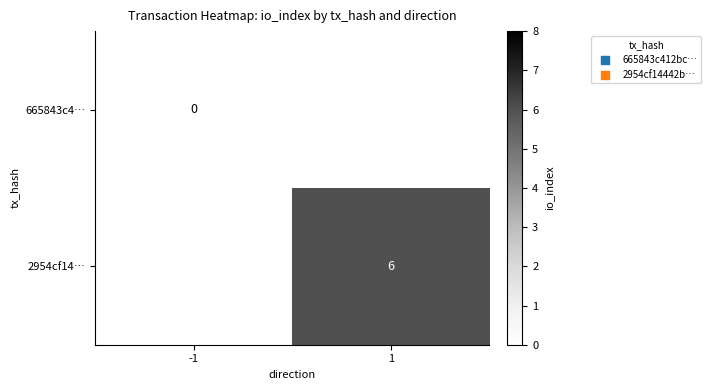

At which category does the chart reach its minimum across all series?

-1